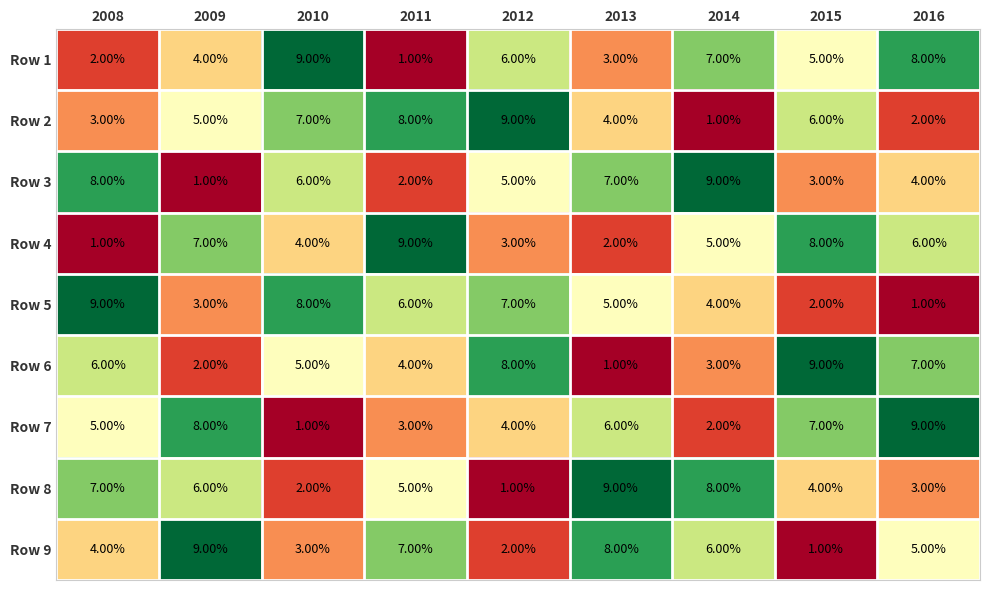

What is the difference between the second highest and minimum values in the Row 9 series?

7